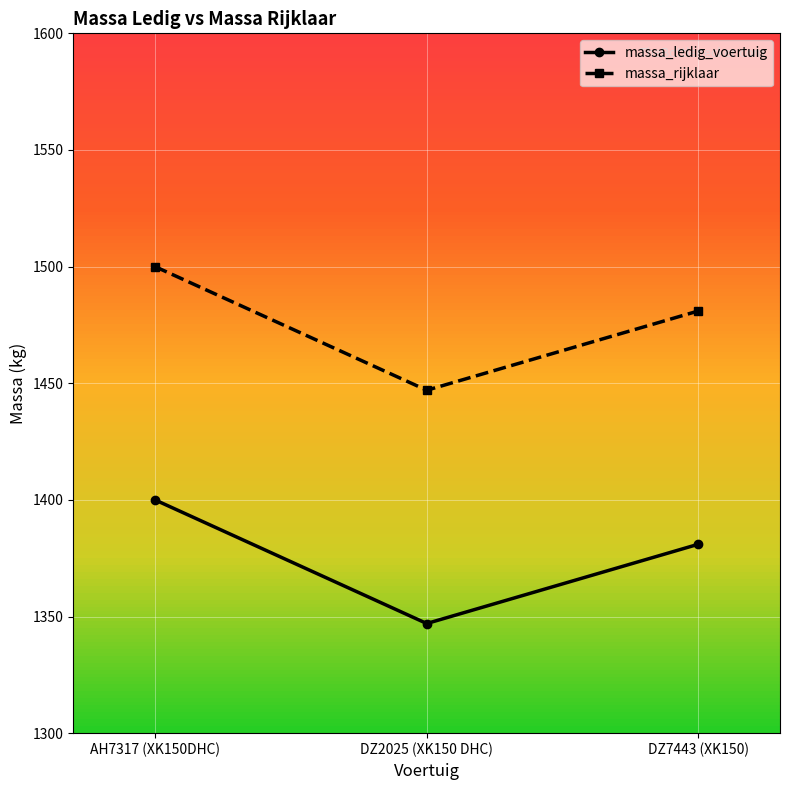

At which category is the sum across all series the highest?

AH7317 (XK150DHC)